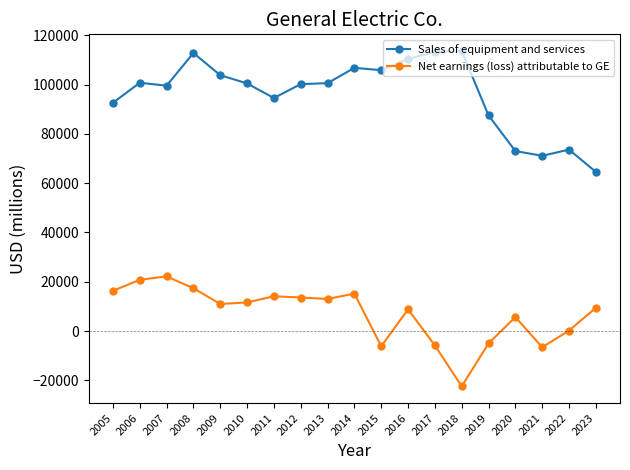

The value of Sales of equipment and services at 2006 is 171227. True or false?

False